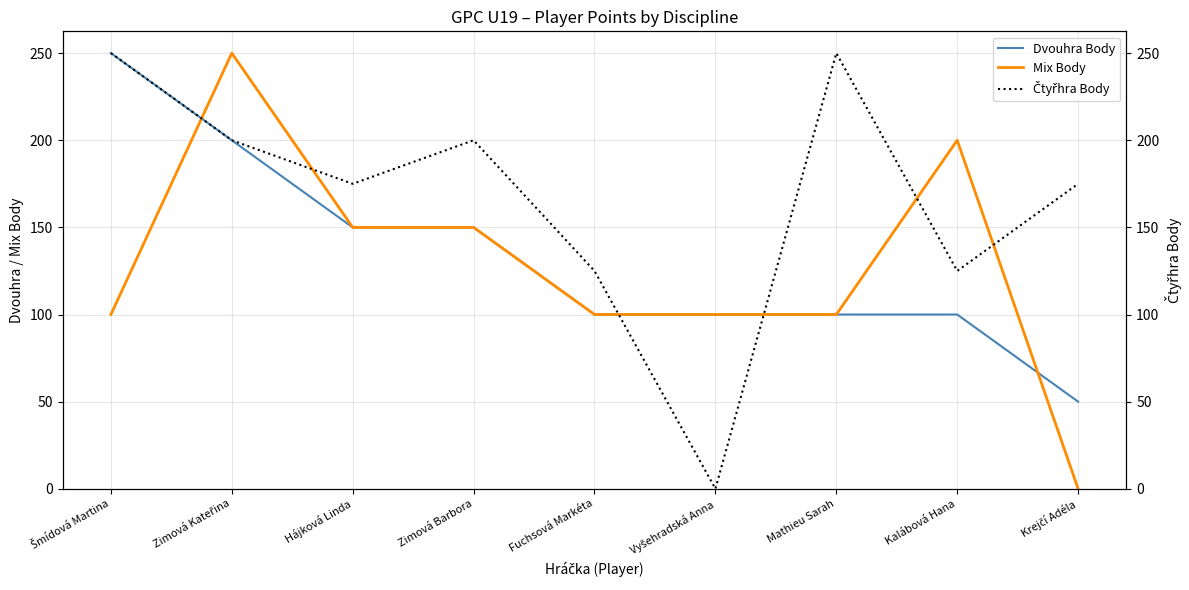

Reading left to right, what are all the values shown in this chart?

Dvouhra Body: 250	200	150	150	100	100	100	100	50
Mix Body: 100	250	150	150	100	100	100	200	0
Čtyřhra Body: 250	200	175	200	125	0	250	125	175